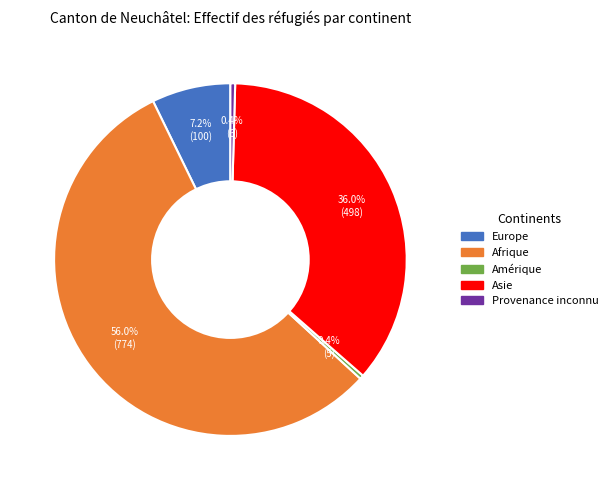

Is there any slice that represents more than half of the pie?

Yes